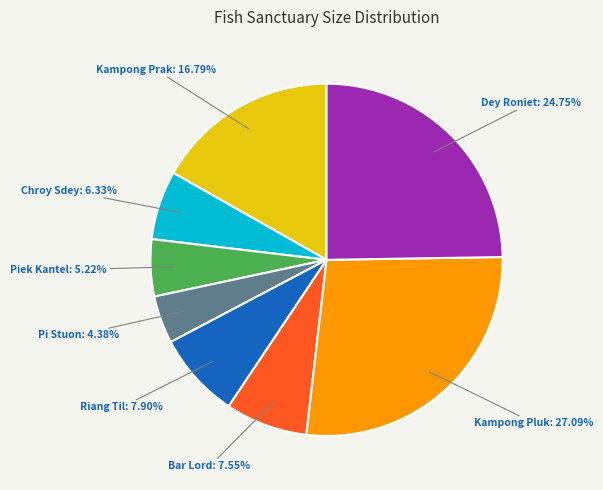

Is it true that Bar Lord is 8% of the pie?

True